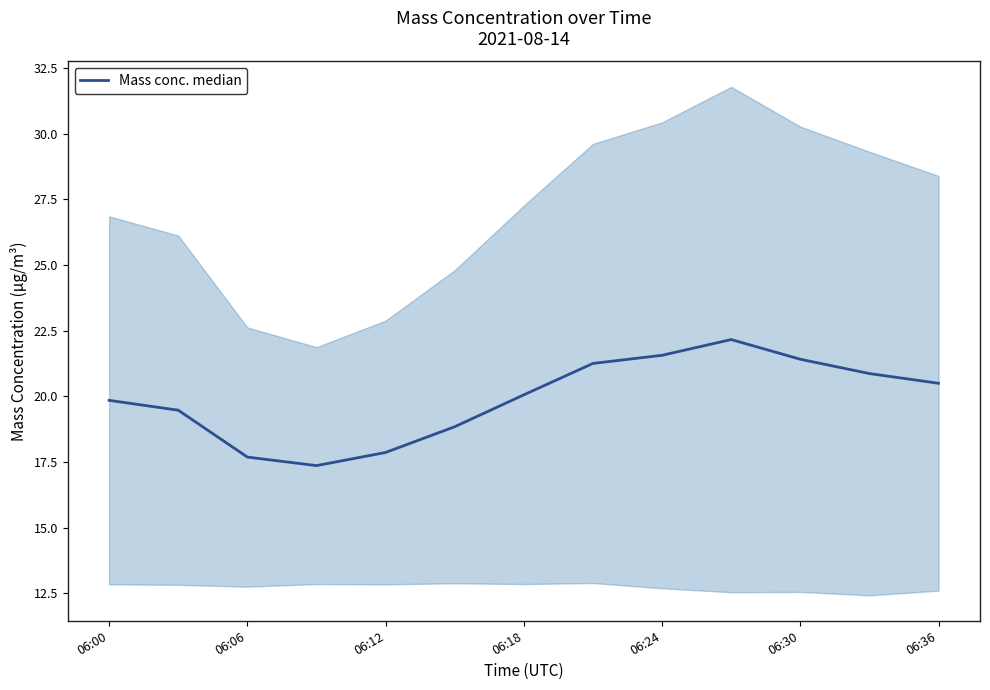

How many lines are shown in the chart?

1